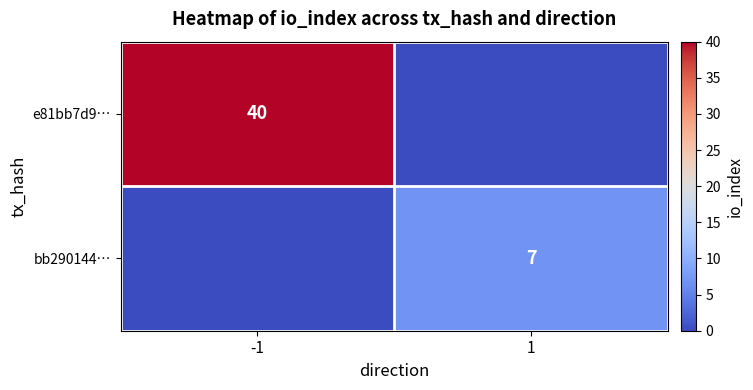

True or false: e81bb7d9… has a value of 40 at -1.

True